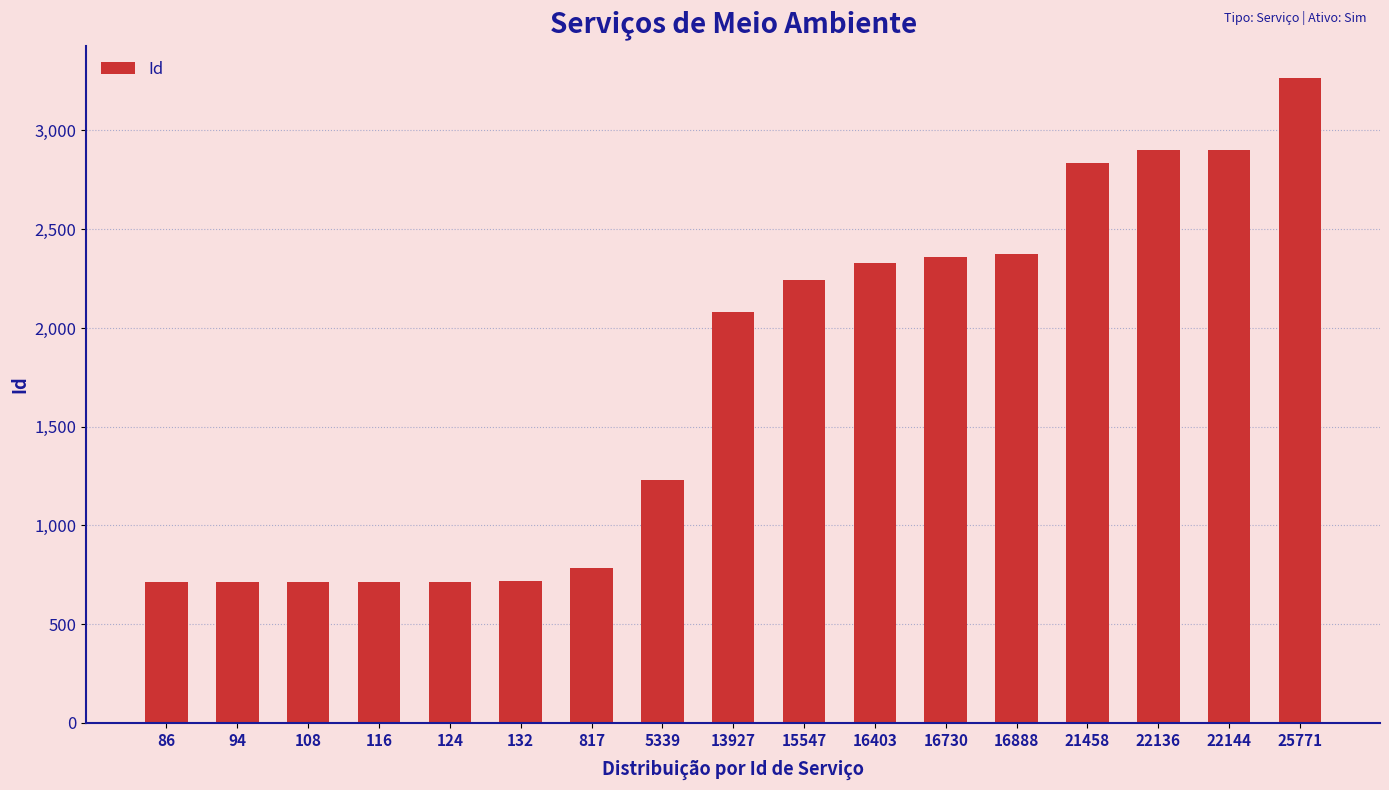

How many values are below 2083?

8